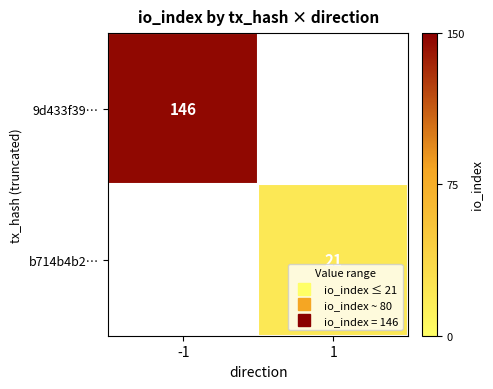

Is the value of 9d433f39… at -1 greater than the value of b714b4b2… at 1?

Yes